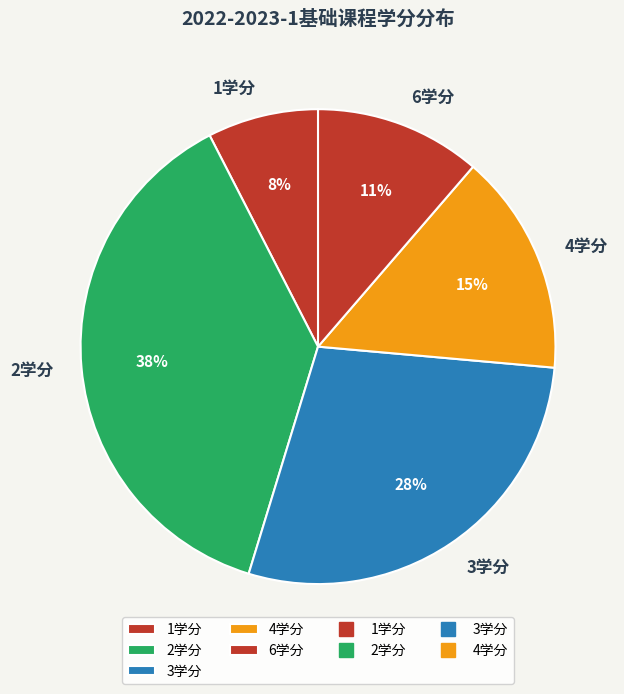

Is it true that 1学分 is 8% of the pie?

True